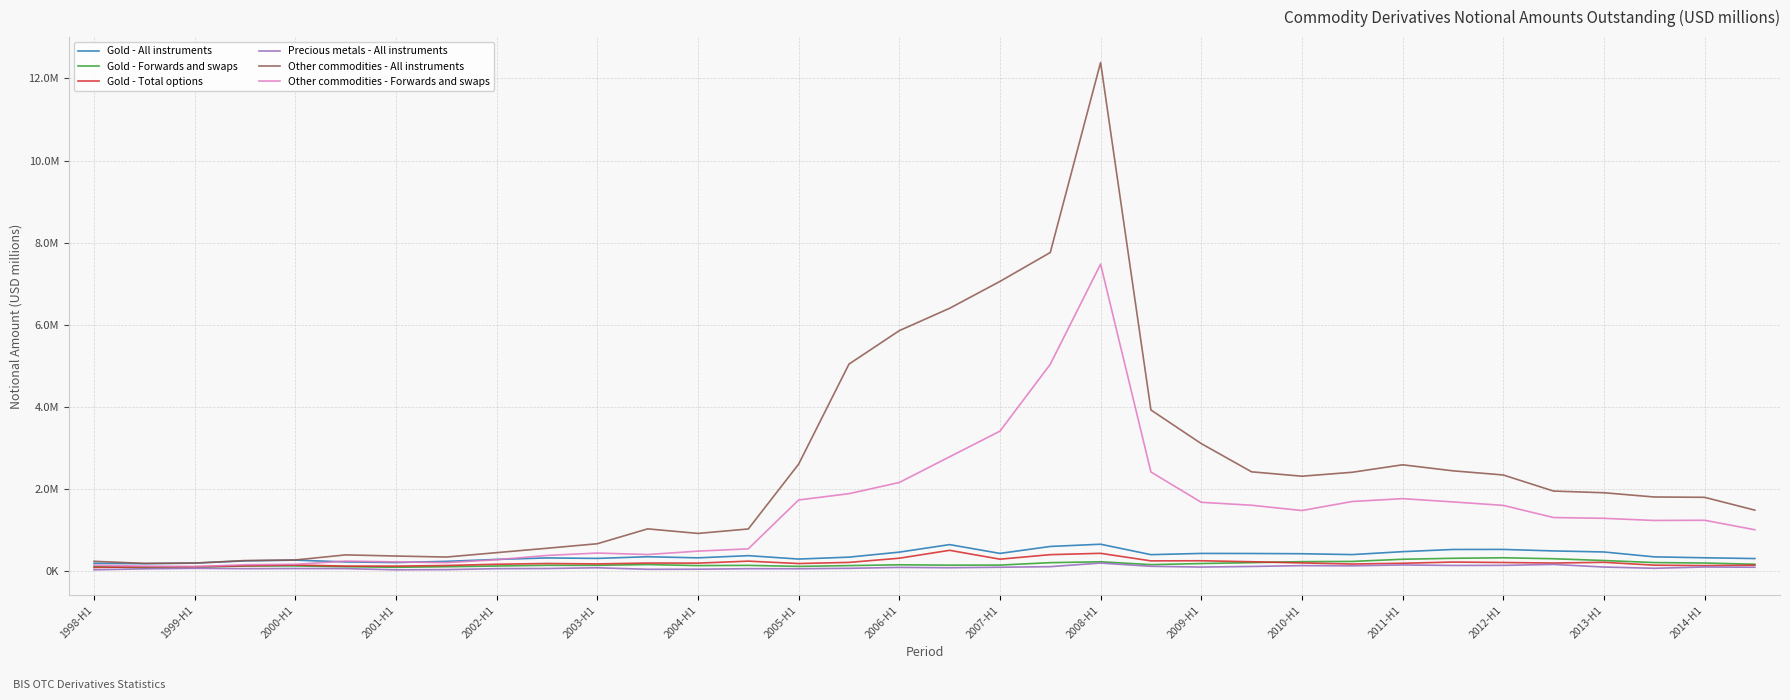

Does the chart have visible grid lines?

Yes